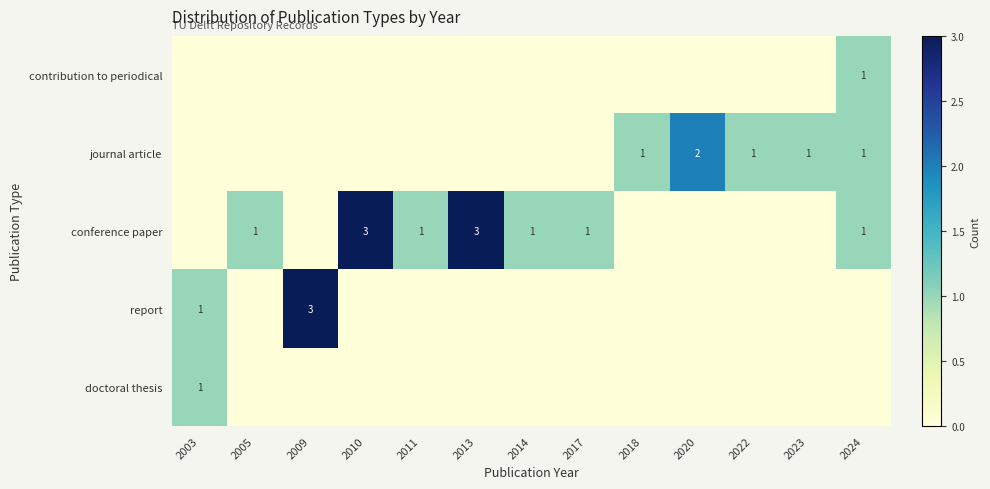

What is the maximum value shown in the chart?

3